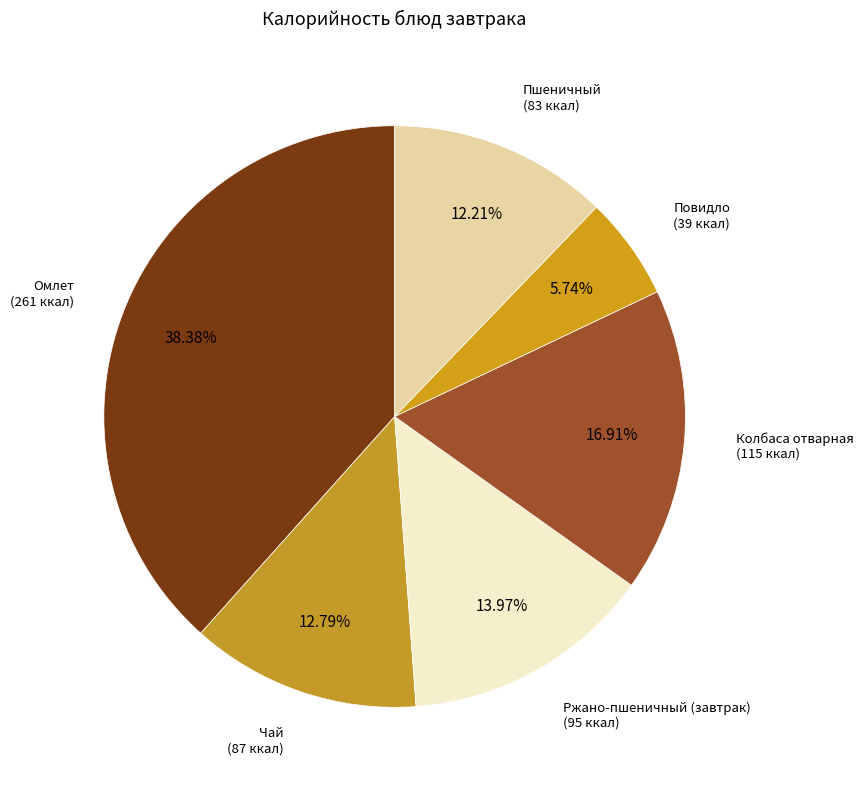

To the nearest percent, what is the difference between the largest and smallest slice percentages?

33%